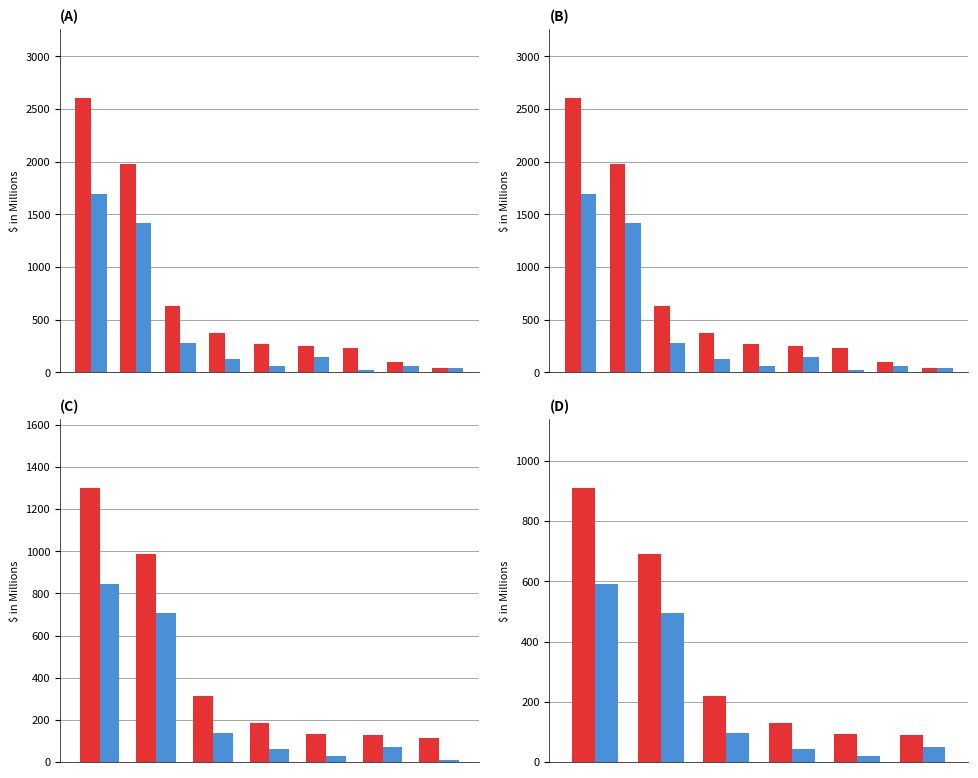

What is the value of the 9 Months Ended Sep 30 2021 bar at the 1st from the left?

592.2